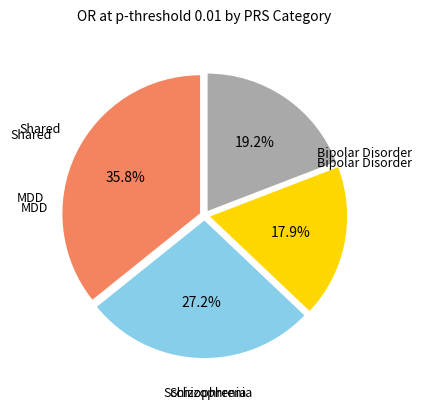

Is there a majority slice in this chart?

No